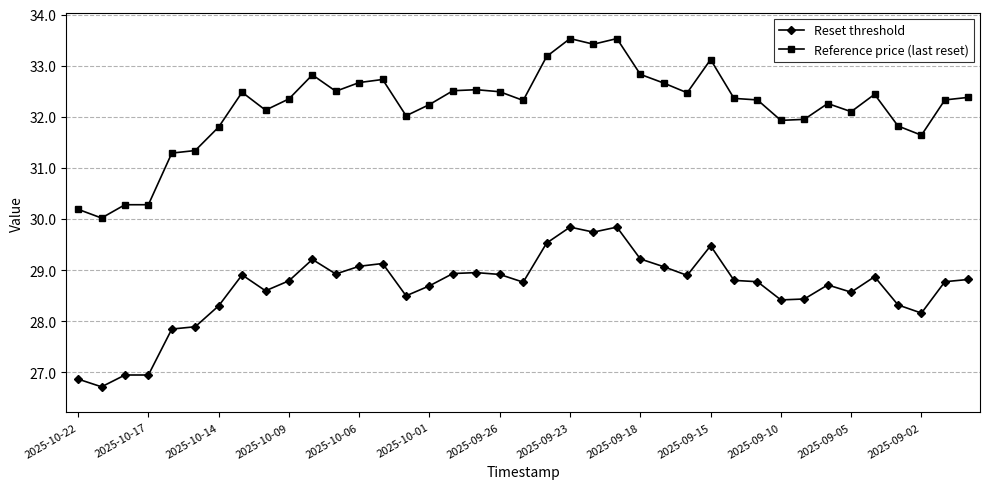

Which series has the largest total across all categories?

Reference price (last reset)